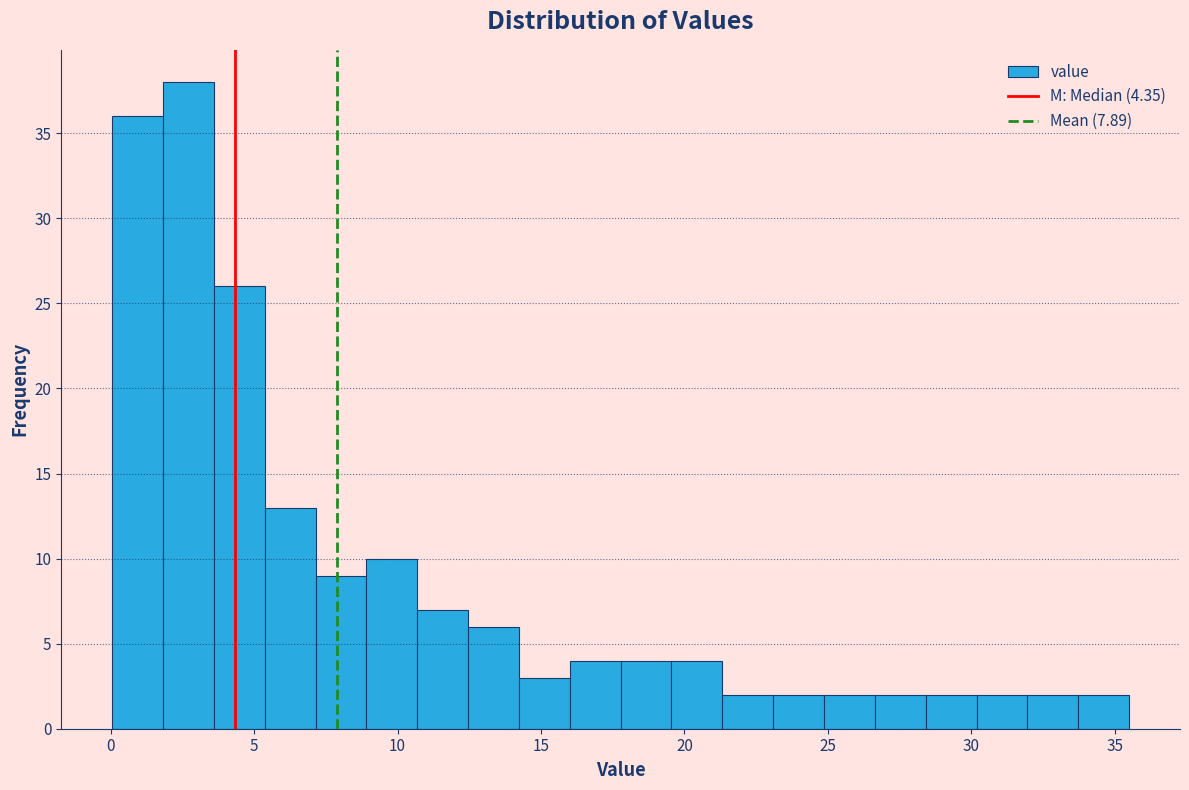

Read against the x-axis, roughly where is the centre of the tallest bar?

2.5